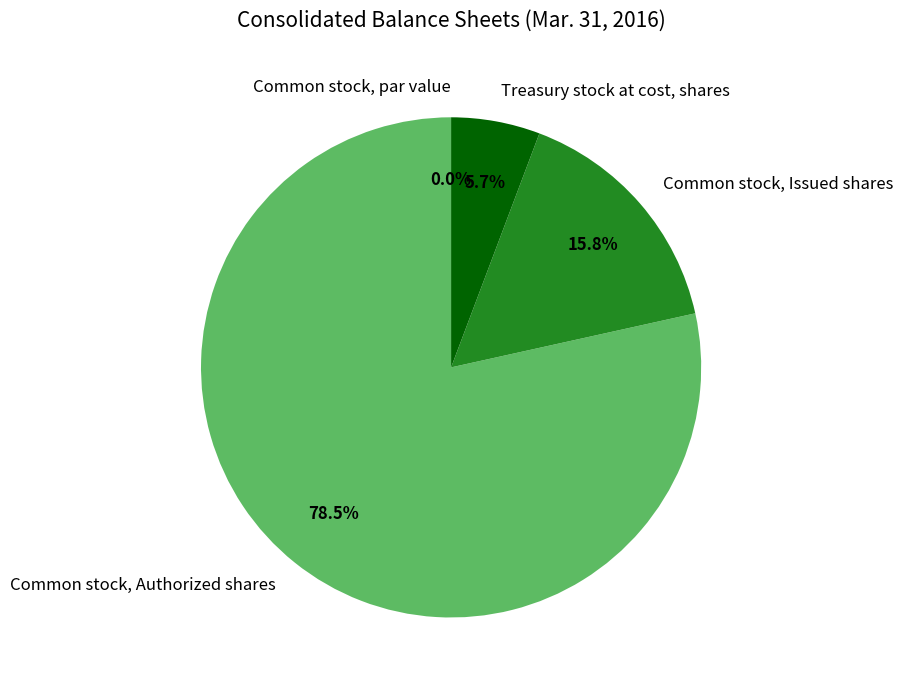

Does Common stock, Authorized shares represent more than half of the total?

Yes